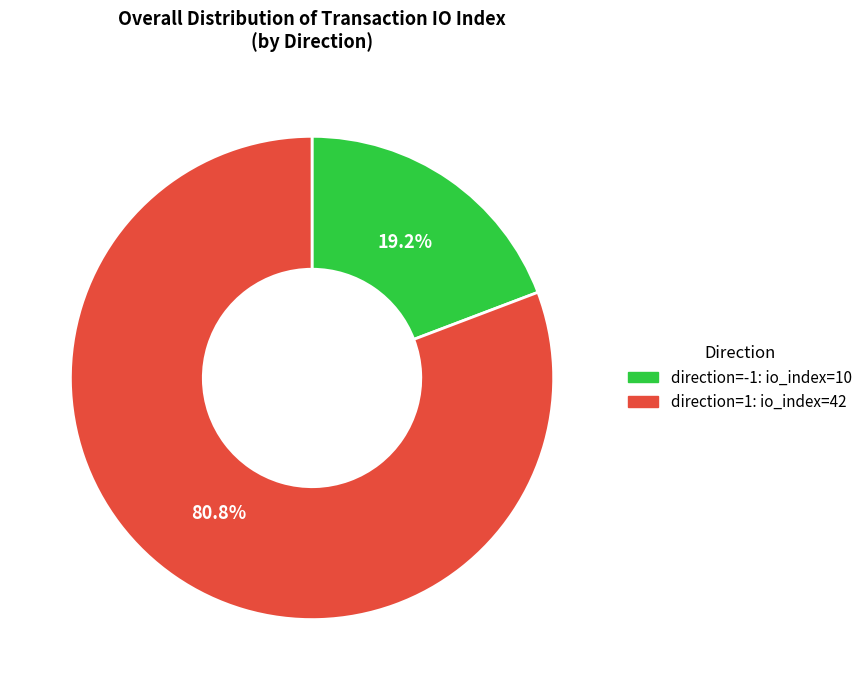

Combined, what portion of the pie is direction=1: io_index=42 and direction=-1: io_index=10?

100.0%